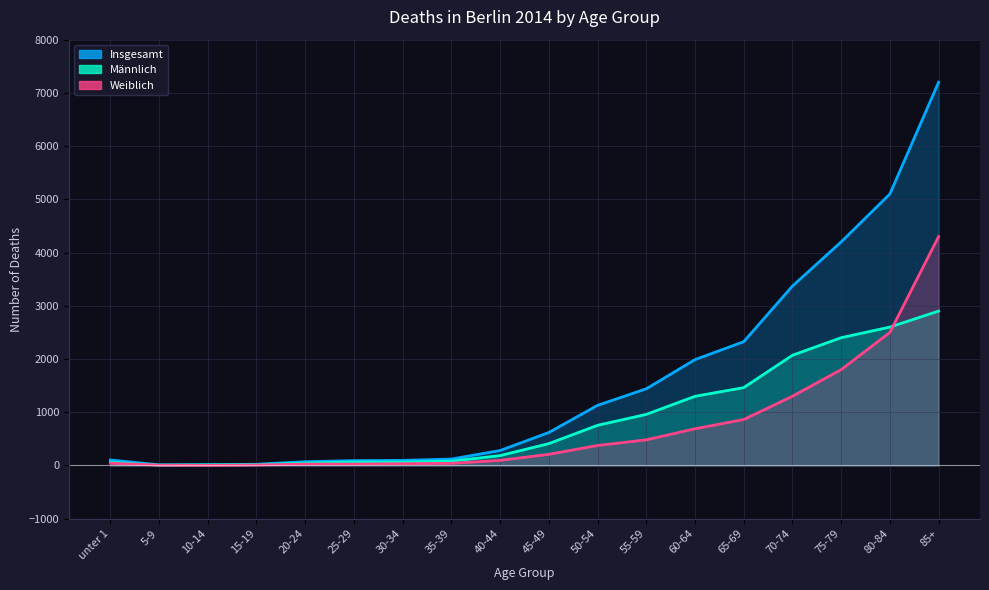

Which category has the highest value in the Männlich series?

85+